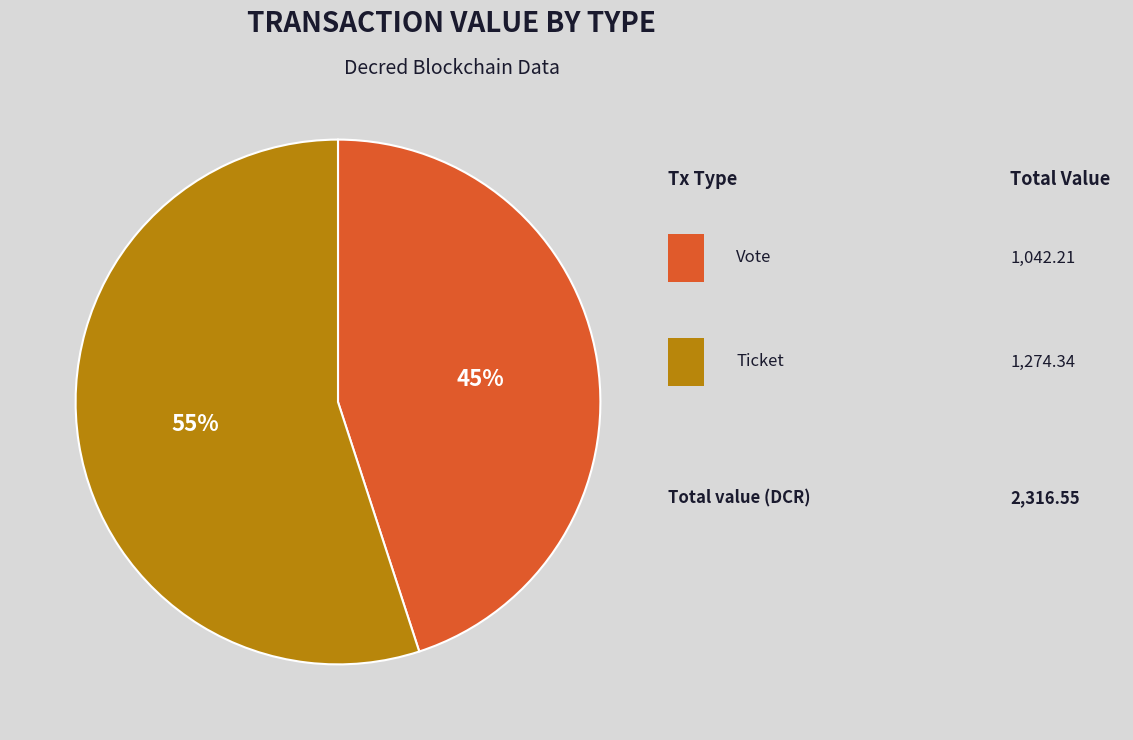

Is there any slice that represents more than half of the pie?

Yes